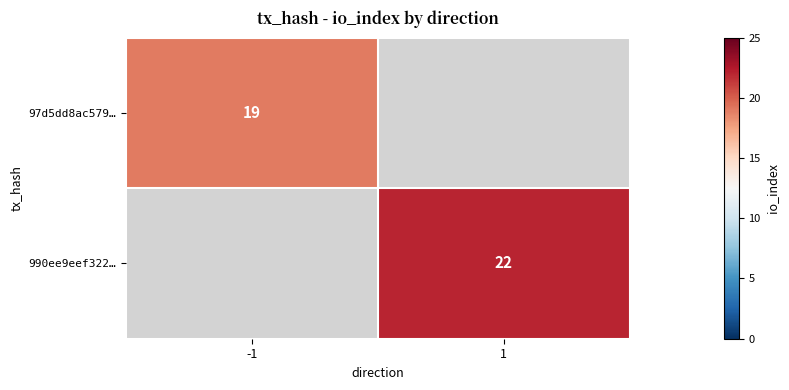

How many distinct data groups are displayed?

2